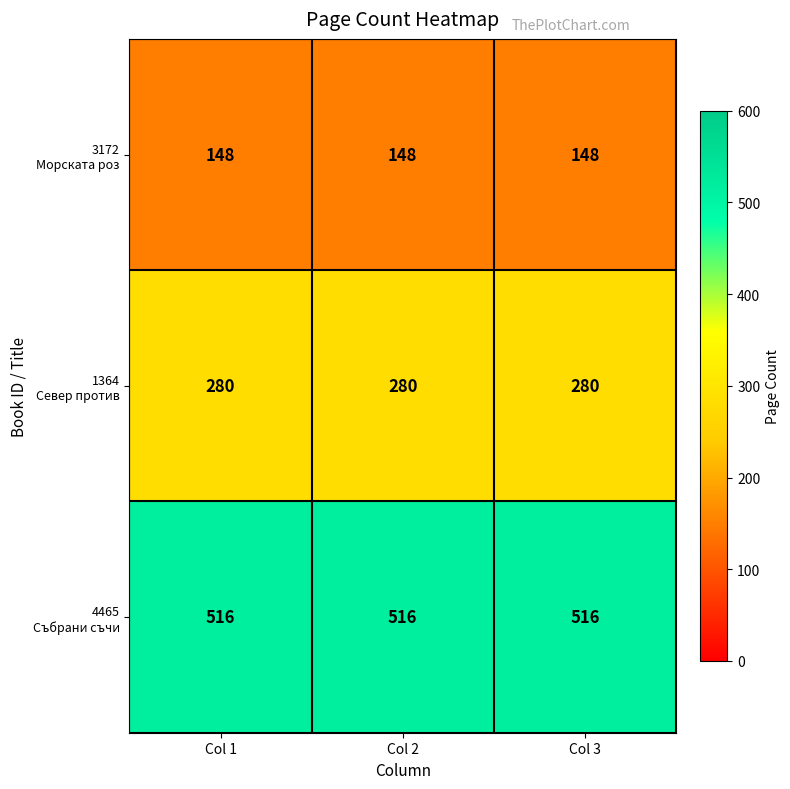

What is the total value across all series at Col 1?

944